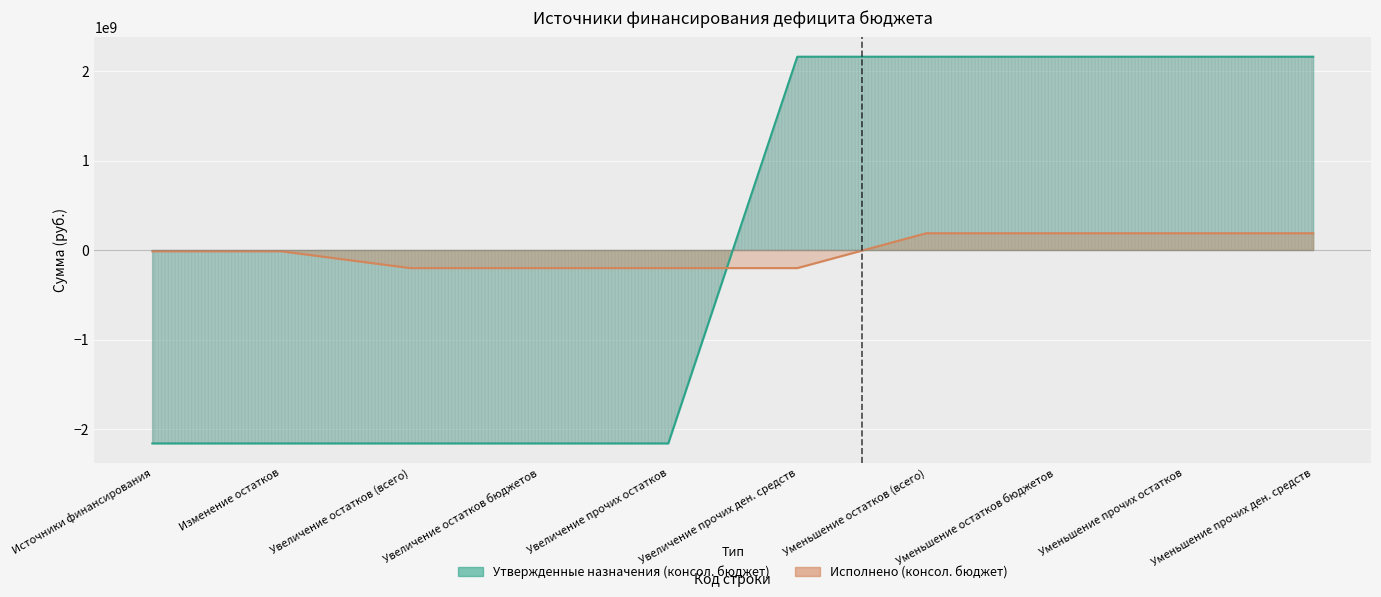

Count the number of categories in the chart.

10